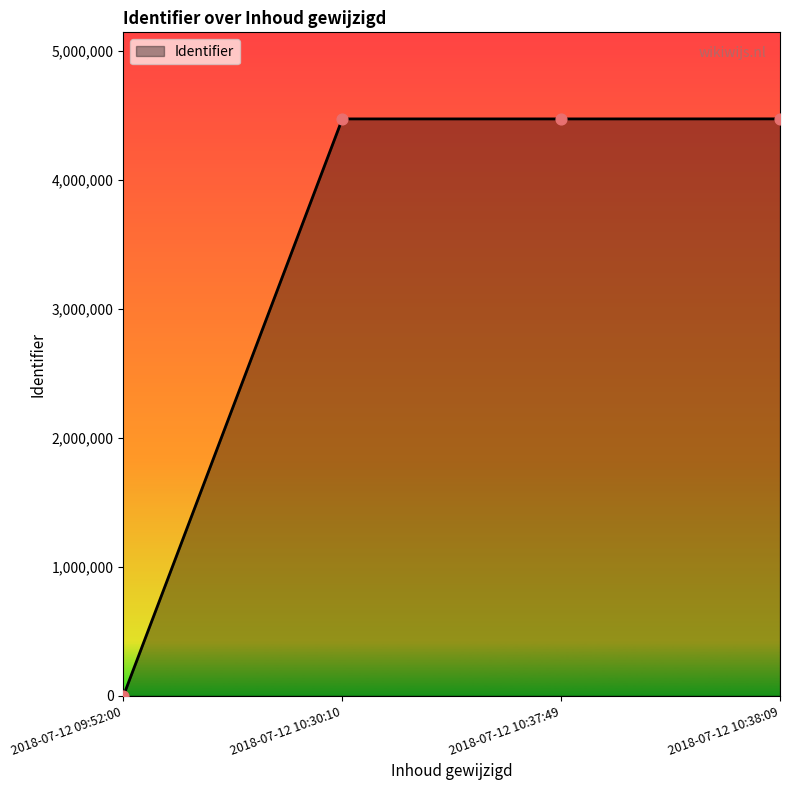

What is the change in value from 2018-07-12 09:52:00 to 2018-07-12 10:38:09?

+4471210